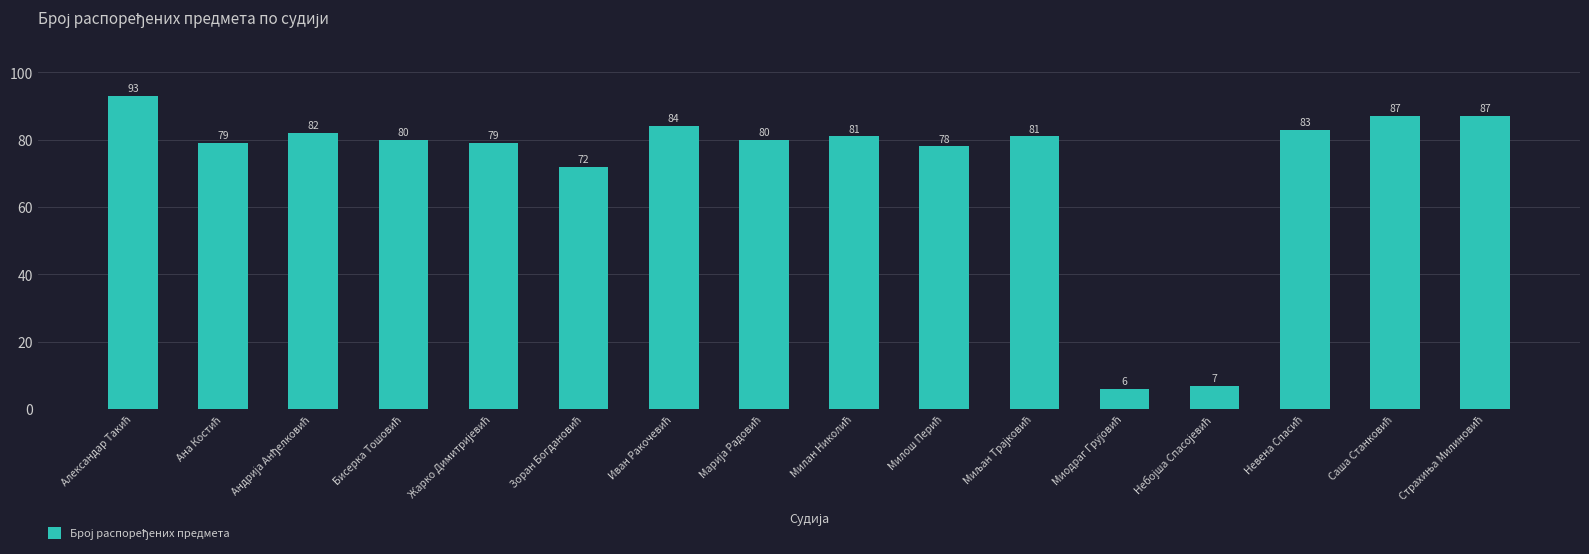

How many data points are less than 81?

8